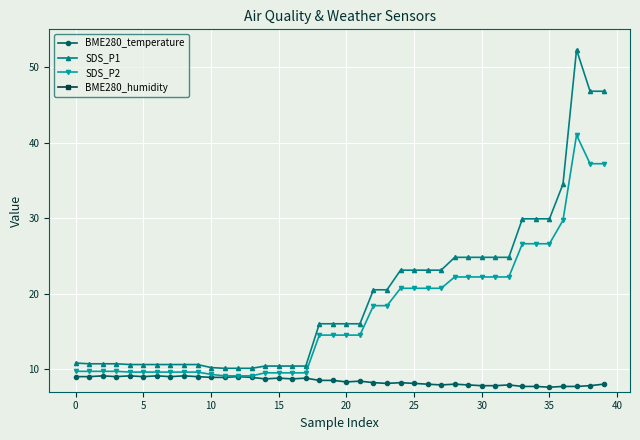

What is the label of the 27th point from the right?

13